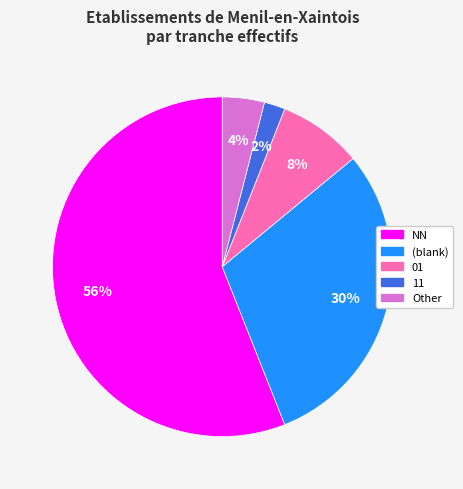

Which category has the biggest portion of the pie?

NN